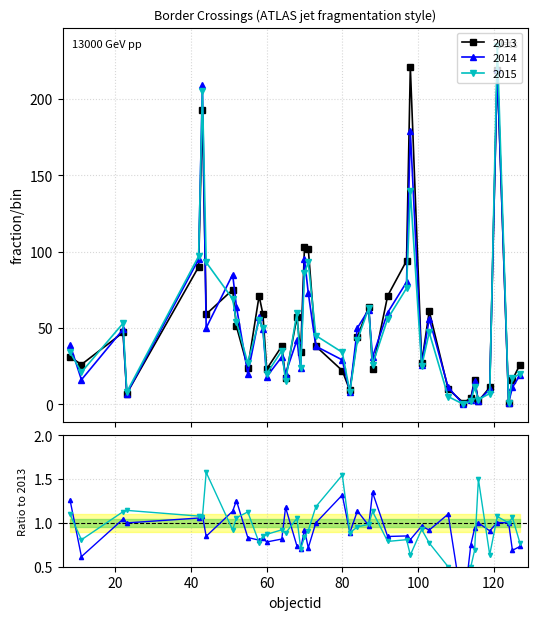

How many positive values does the 2015/2013 series have?

39